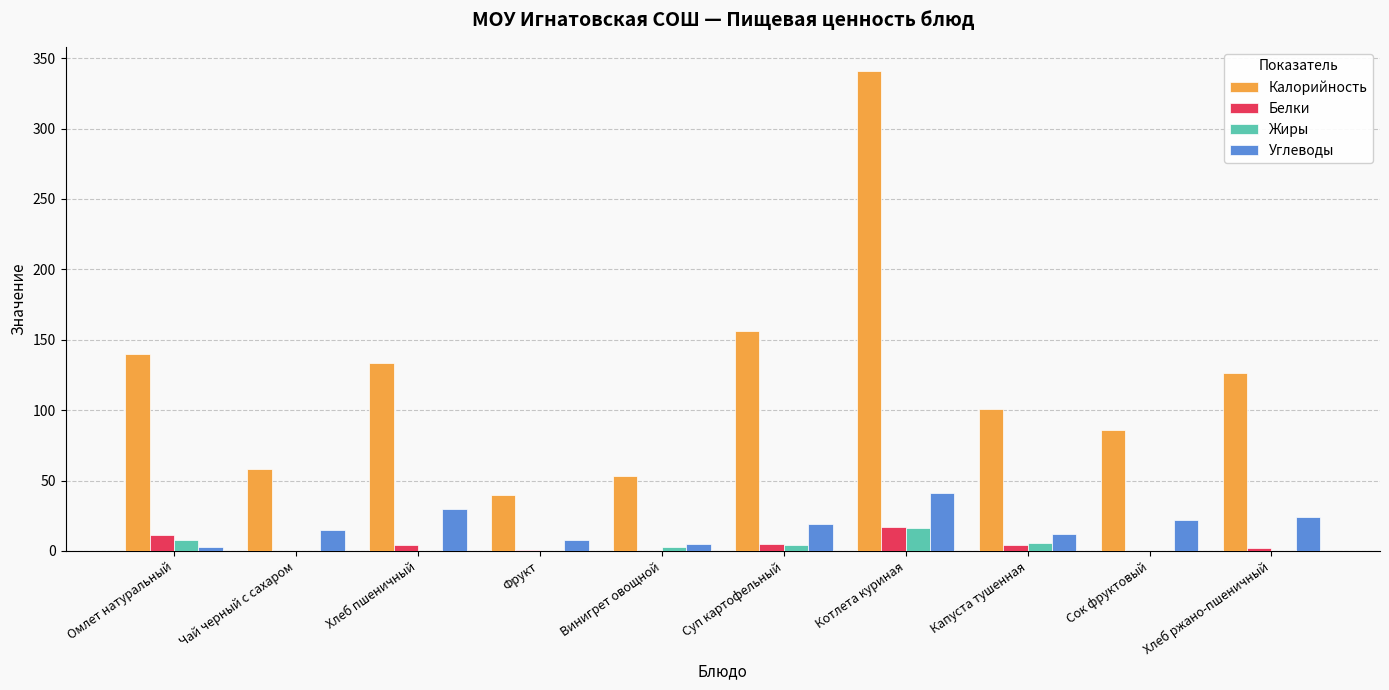

What is the sum of all Жиры values?

37.0